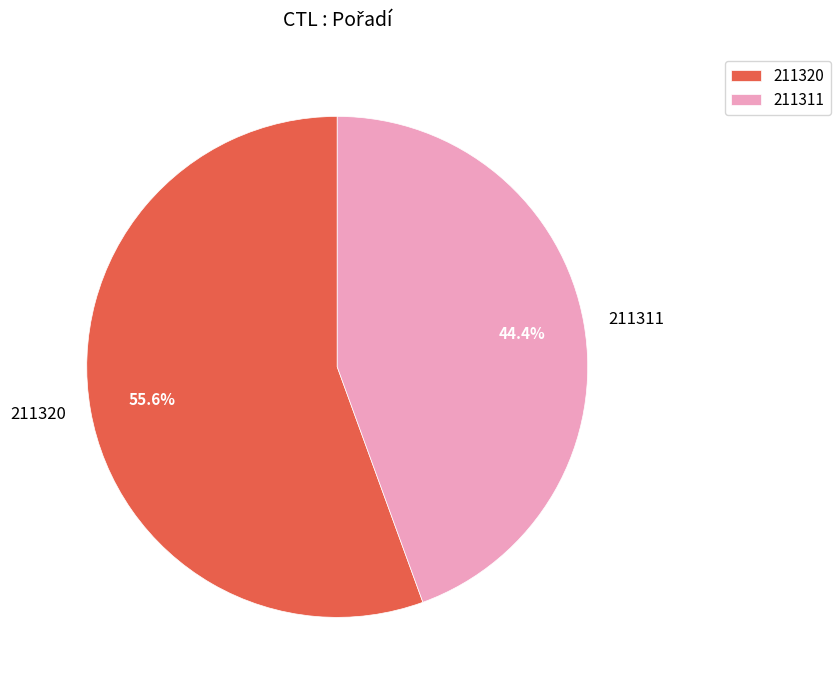

Which category has the biggest portion of the pie?

211320